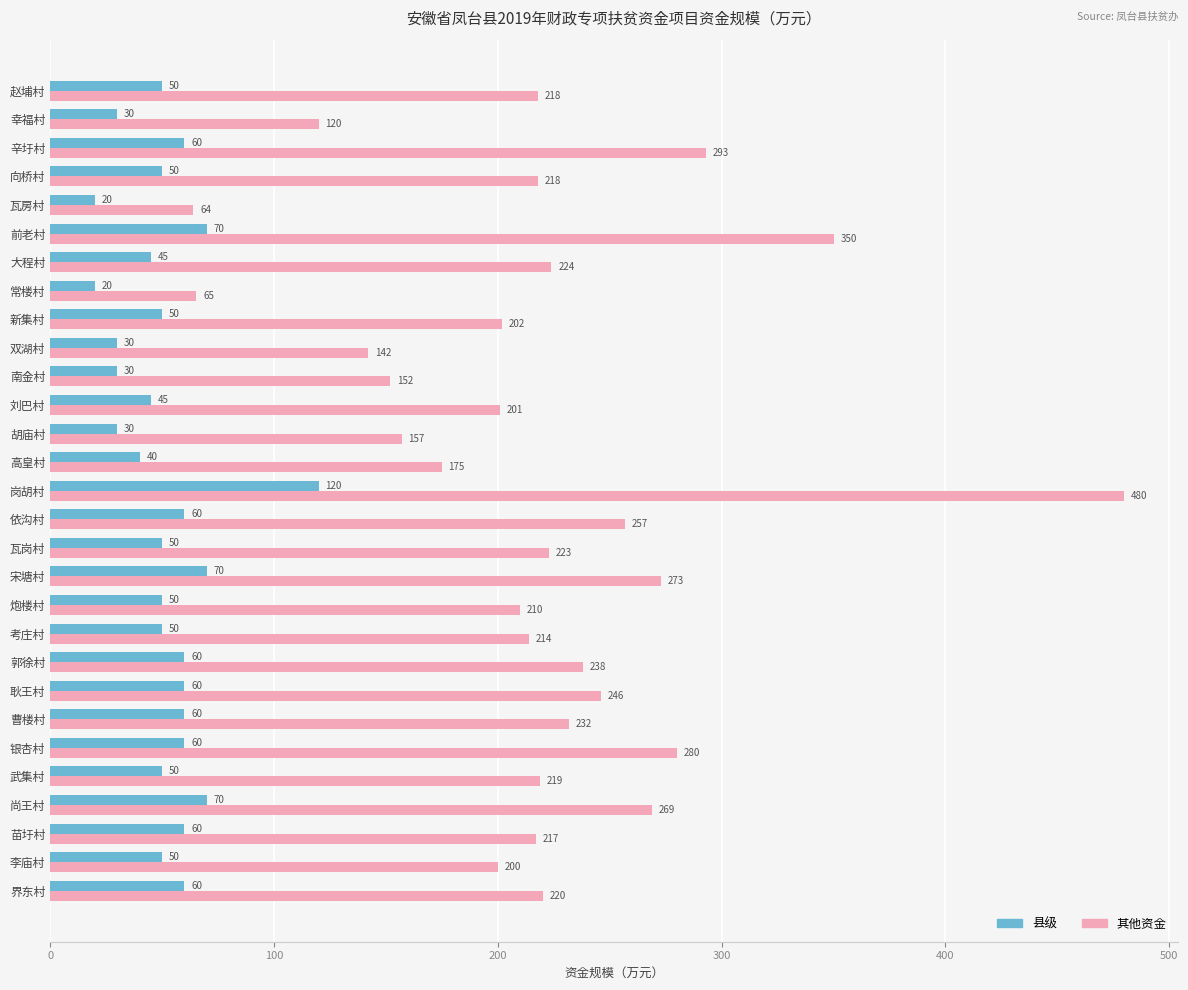

Between 李庙村 and 曹楼村, which series saw the biggest shift?

其他资金